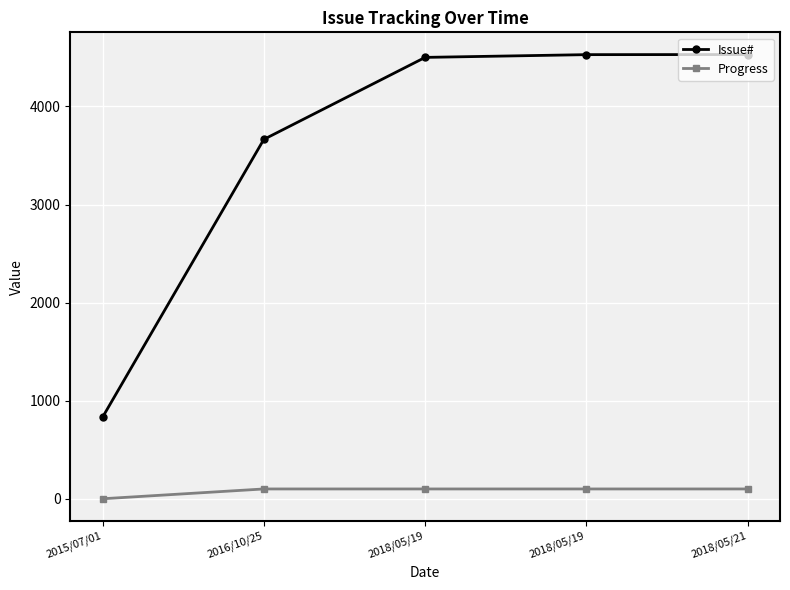

What is the total value across all series at 2015/07/01?

831